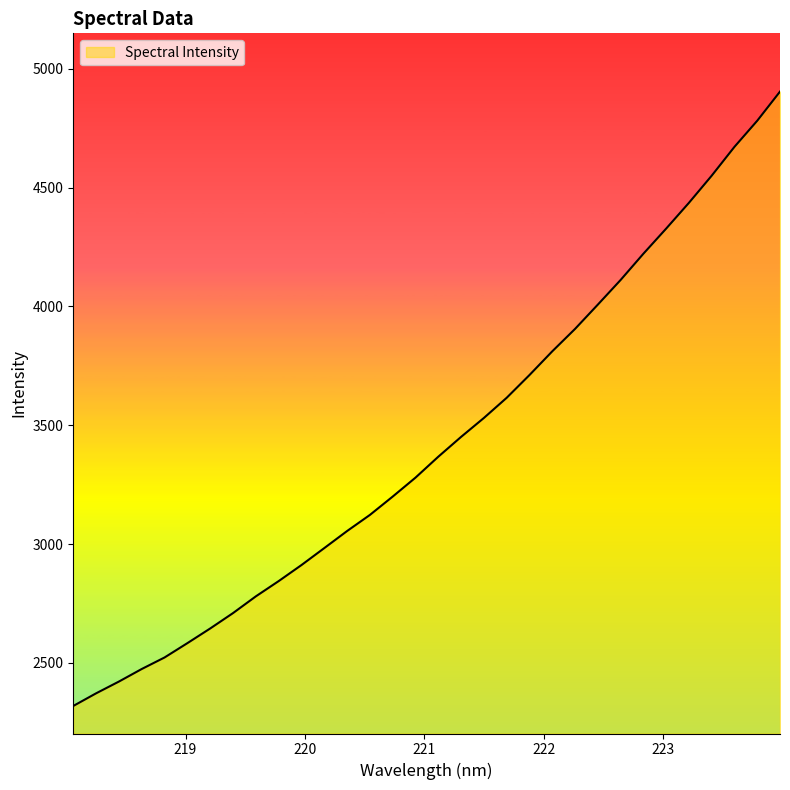

What is the difference between the maximum and minimum values?

2585.8